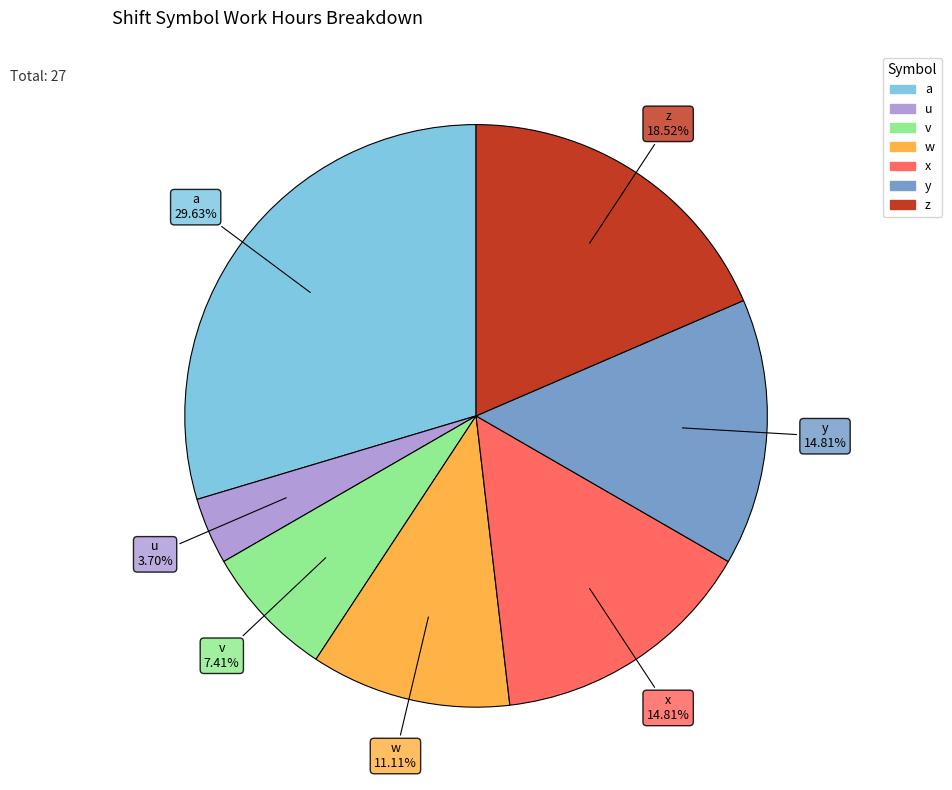

Which slice is the largest?

a